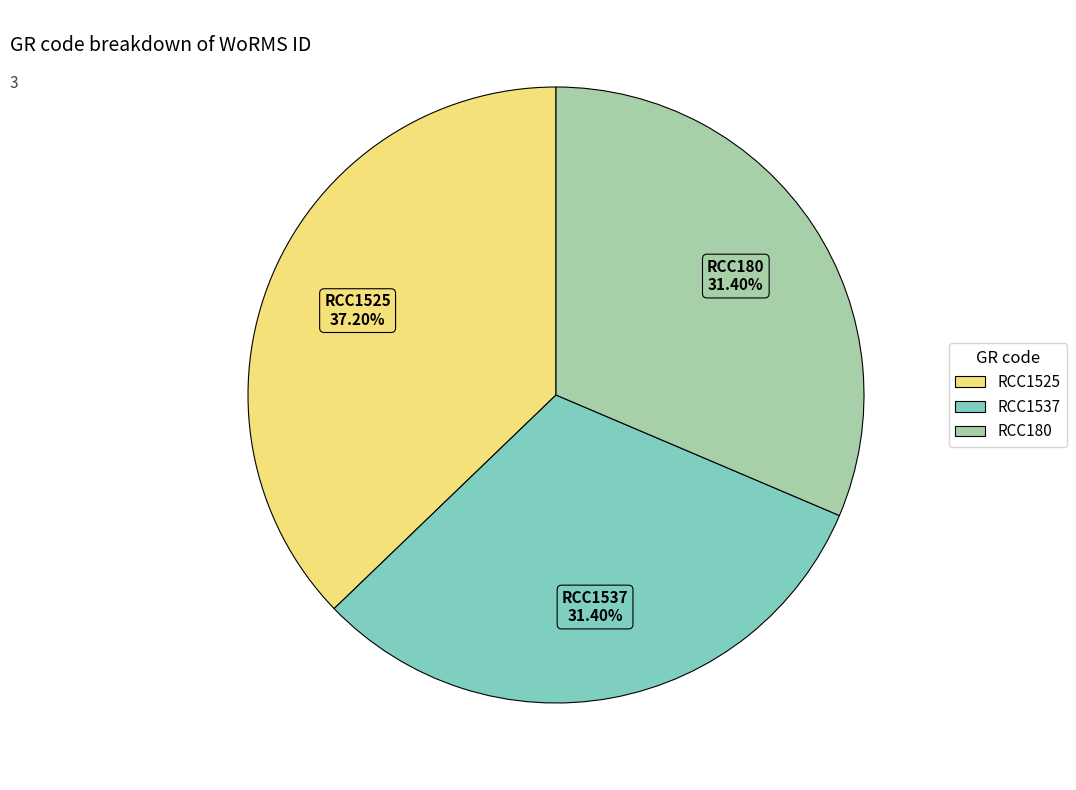

Is the sum of RCC1525 and RCC1537 greater than half?

Yes